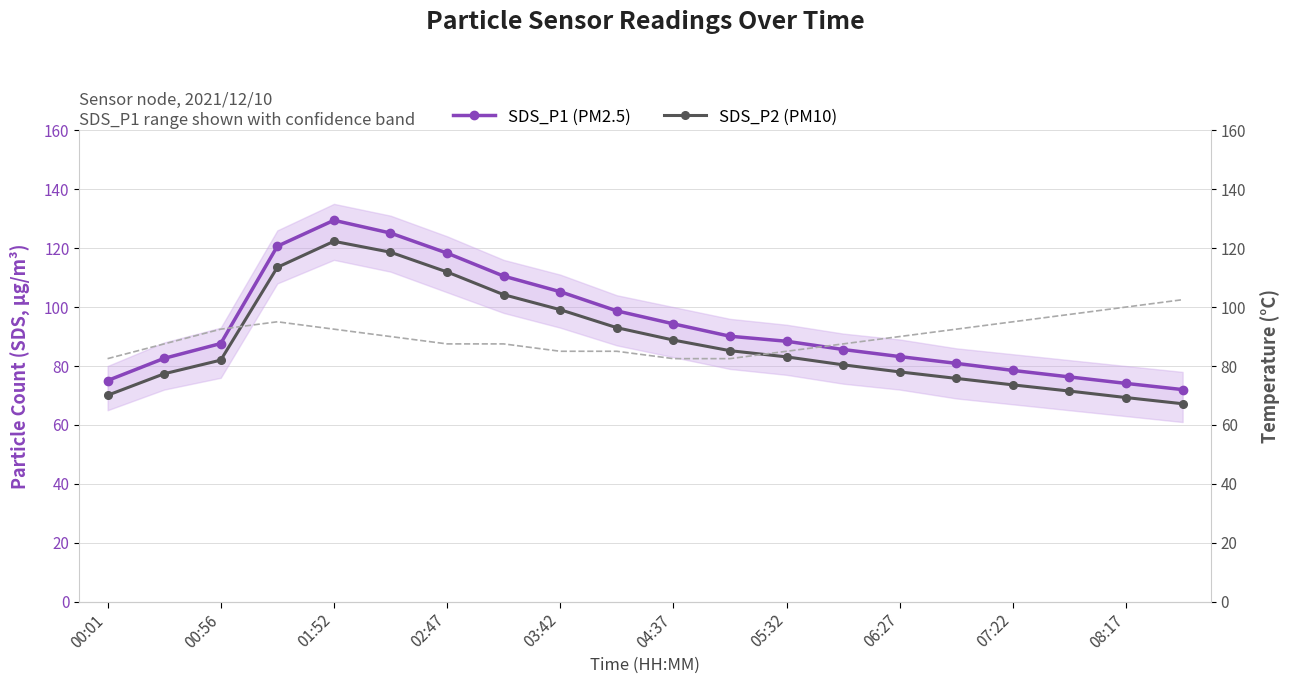

True or false: SDS_P1 (PM2.5) has a value of 125.9 at 05:32.

False